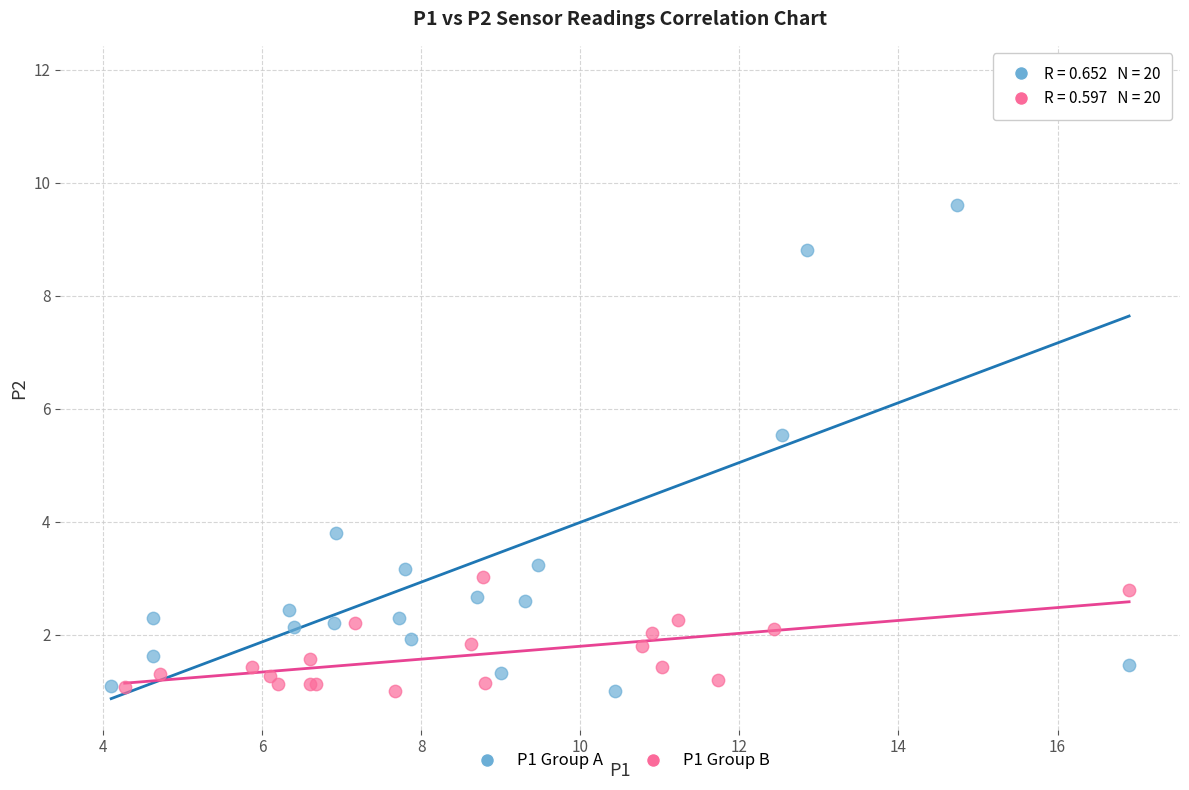

What are all the series names shown in the legend?

P1 Group A, P1 Group B